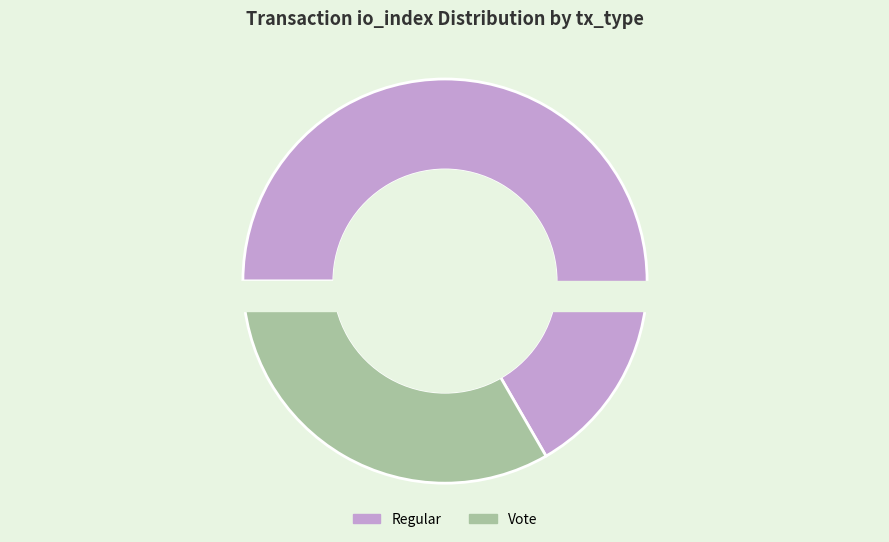

To the nearest percent, what is the difference between the Regular (io_index=6) and Vote (io_index=3) slice percentages?

33%